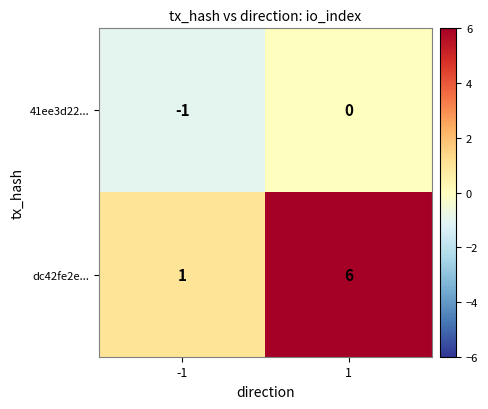

What is the total value across all series at 1?

6